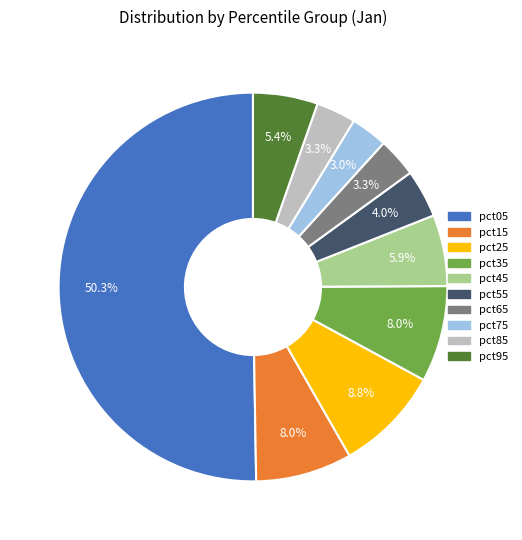

How many segments does this pie chart have?

10